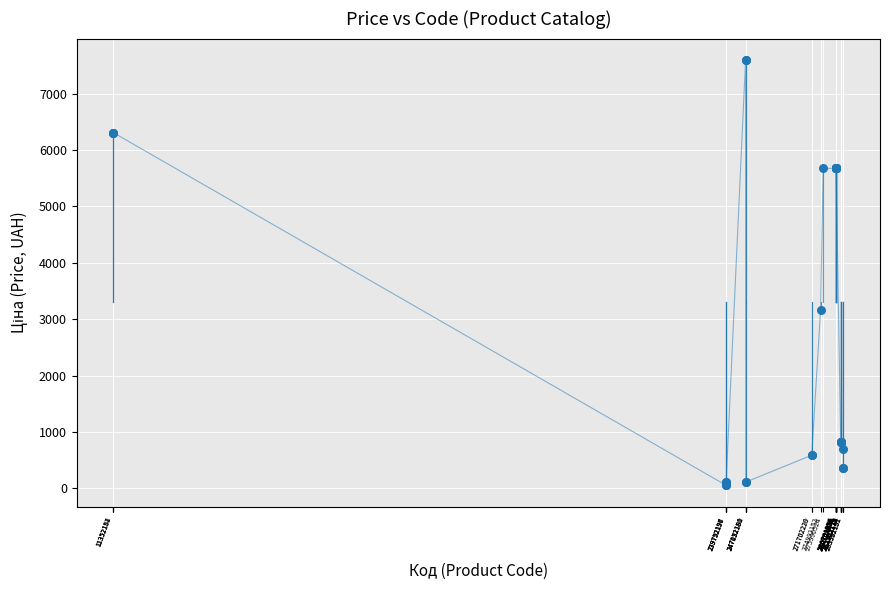

What Y value in the scatter plot is closest to 3826?

3157.9